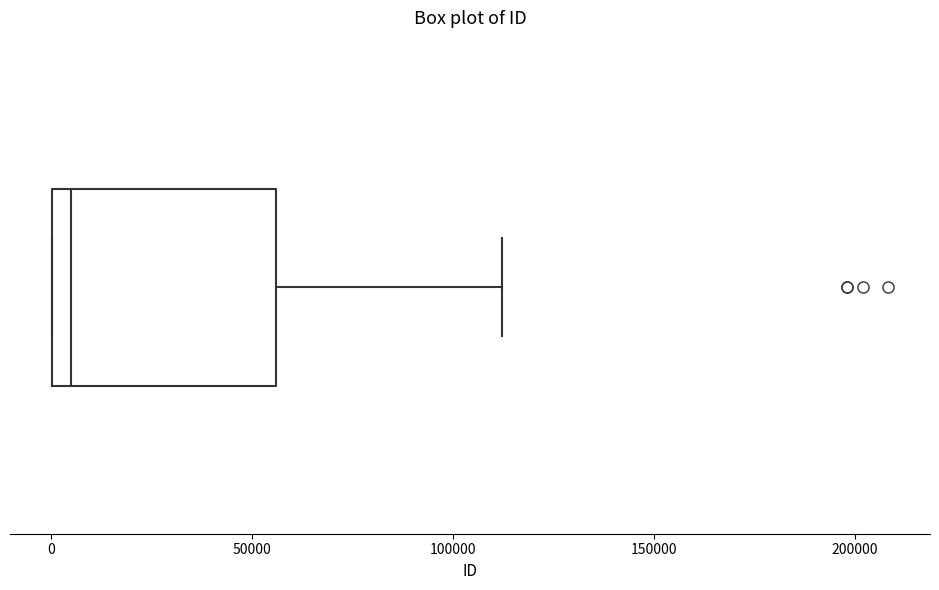

Read this box plot against the x-axis: the position of the median line, the range covered by the box, and the ends of both whiskers. The values are not printed on the chart, so give them approximately, as read against the axis.

median 5000, box 0 to 55000, whiskers 0 to 110000